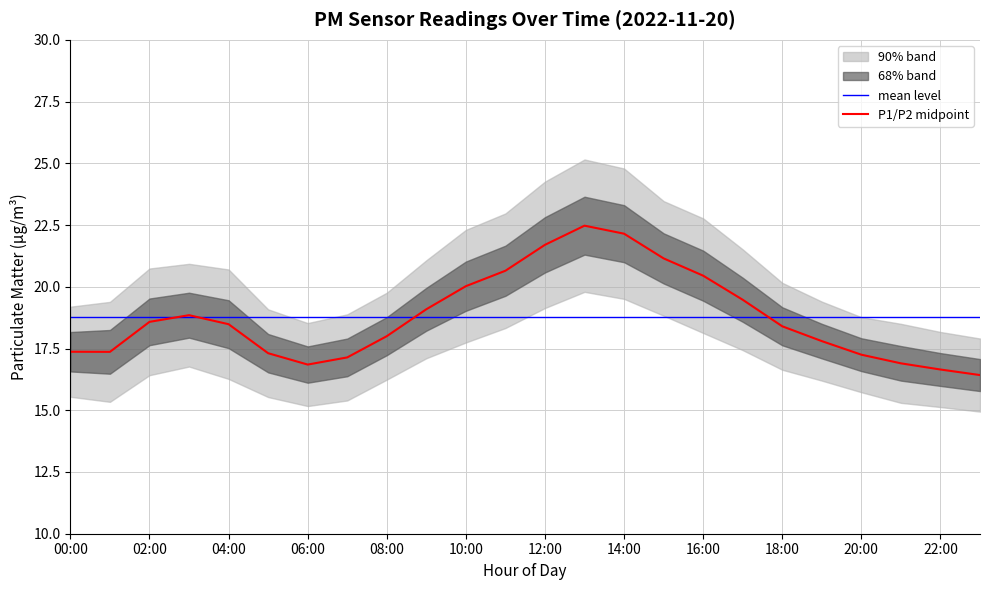

Between 22:00 and 16:00, which is larger?

16:00